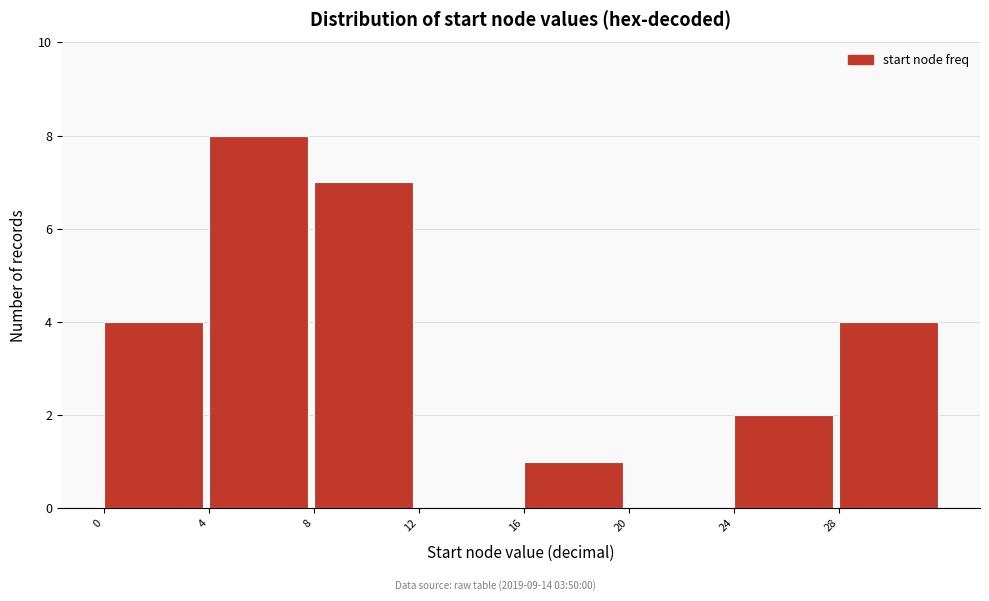

Reading left to right, list every bar in this chart as the range it spans on the x-axis followed by its height. The values are not printed on the chart, so give them approximately, as read against the axis.

0 to 4: 4
4 to 8: 8
8 to 12: 7
12 to 16: 0
16 to 20: 1
20 to 24: 0
24 to 28: 2
28 to 32: 4